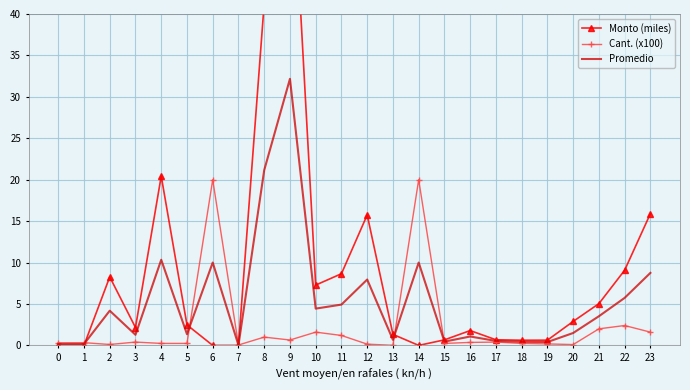

Reading left to right, list all the values displayed in this chart.

Monto (miles): 0=0.0	1=0.0	2=8.3	3=2.2	4=20.4	5=2.5	6=0.0	7=0.0	8=41.3	9=63.7	10=7.3	11=8.7	12=15.8	13=1.3	14=0.0	15=0.7	16=1.8	17=0.7	18=0.6	19=0.6	20=2.9	21=5.0	22=9.1	23=15.9
Cant. (x100): 0=0.3	1=0.3	2=0.1	3=0.4	4=0.2	5=0.2	6=20.0	7=0.1	8=1.0	9=0.7	10=1.6	11=1.2	12=0.1	13=0.0	14=20.0	15=0.2	16=0.4	17=0.4	18=0.2	19=0.2	20=0.1	21=2.0	22=2.4	23=1.6
Promedio: 0=0.2	1=0.2	2=4.2	3=1.3	4=10.3	5=1.4	6=10.0	7=0.0	8=21.1	9=32.2	10=4.4	11=4.9	12=8.0	13=0.7	14=10.0	15=0.5	16=1.1	17=0.5	18=0.4	19=0.4	20=1.5	21=3.5	22=5.7	23=8.8